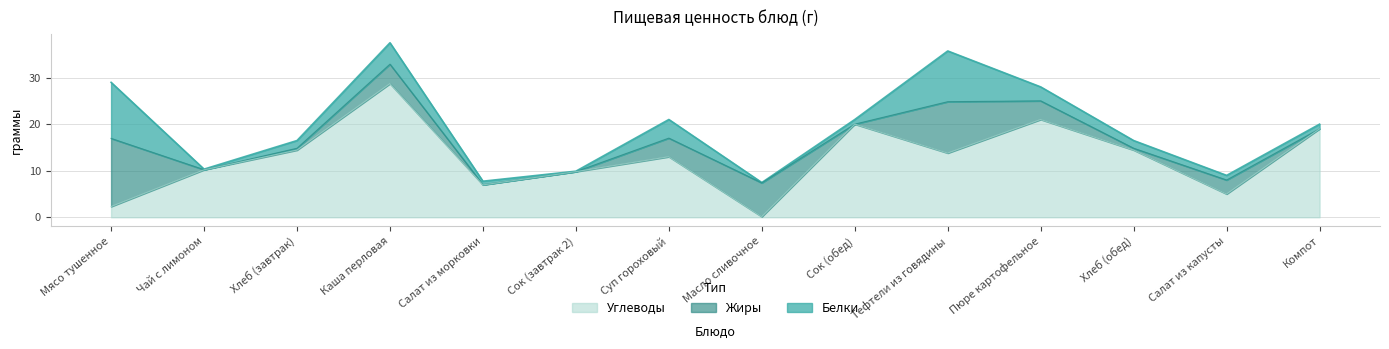

Which category has the lowest value in the Углеводы series?

Масло сливочное